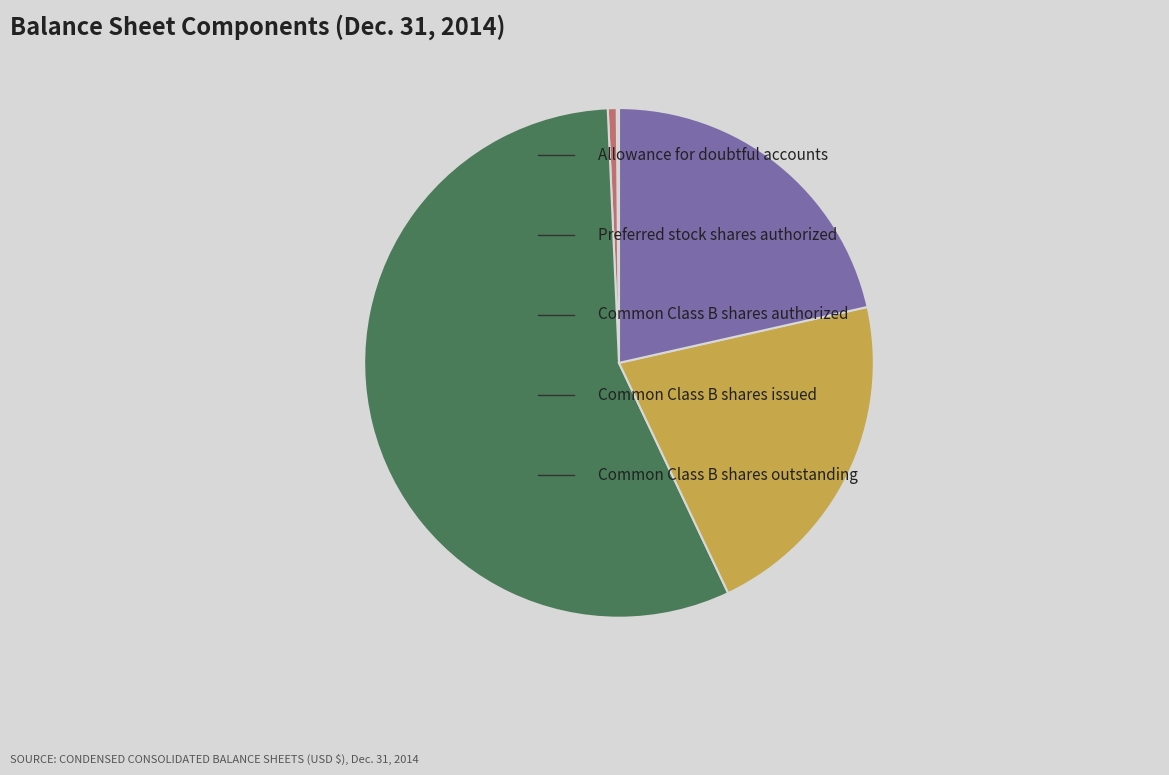

Is there any slice that represents more than half of the pie?

Yes